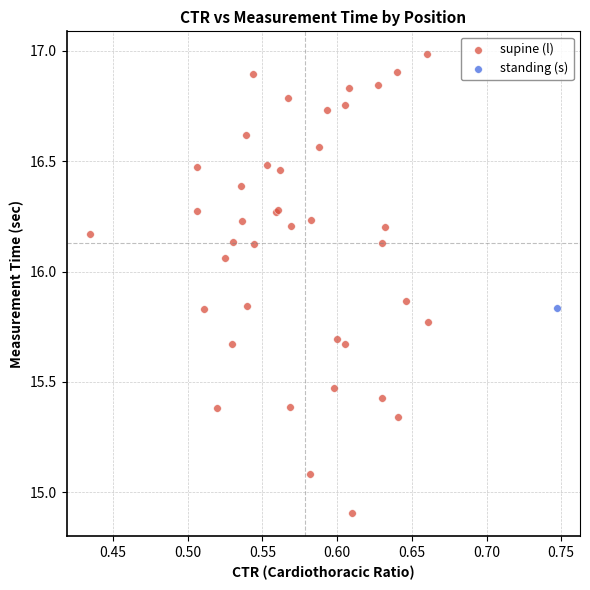

What are all the series names shown in the legend?

supine (l), standing (s)